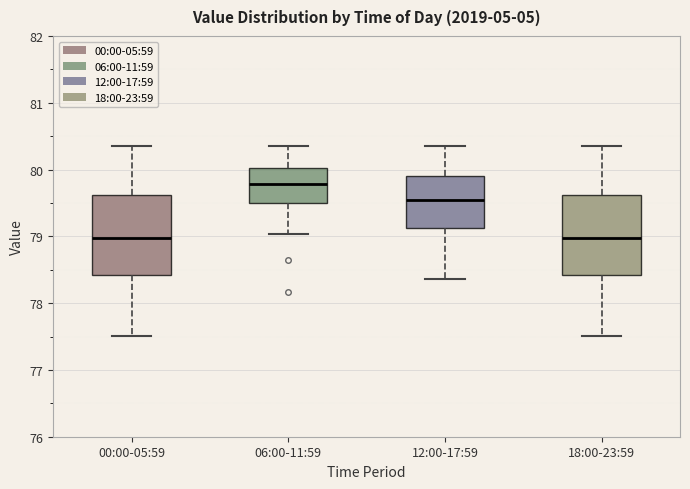

Reading left to right, transcribe this box plot: for each box, give where its median line is, the range the box spans, and where its two whiskers end, as read against the y-axis. The values are not printed on the chart, so give them approximately, as read against the axis.

00:00-05:59: median 79.0, box 78.4 to 79.6, whiskers 77.5 to 80.4
06:00-11:59: median 79.8, box 79.5 to 80.0, whiskers 79.0 to 80.4
12:00-17:59: median 79.6, box 79.1 to 79.9, whiskers 78.4 to 80.4
18:00-23:59: median 79.0, box 78.4 to 79.6, whiskers 77.5 to 80.4